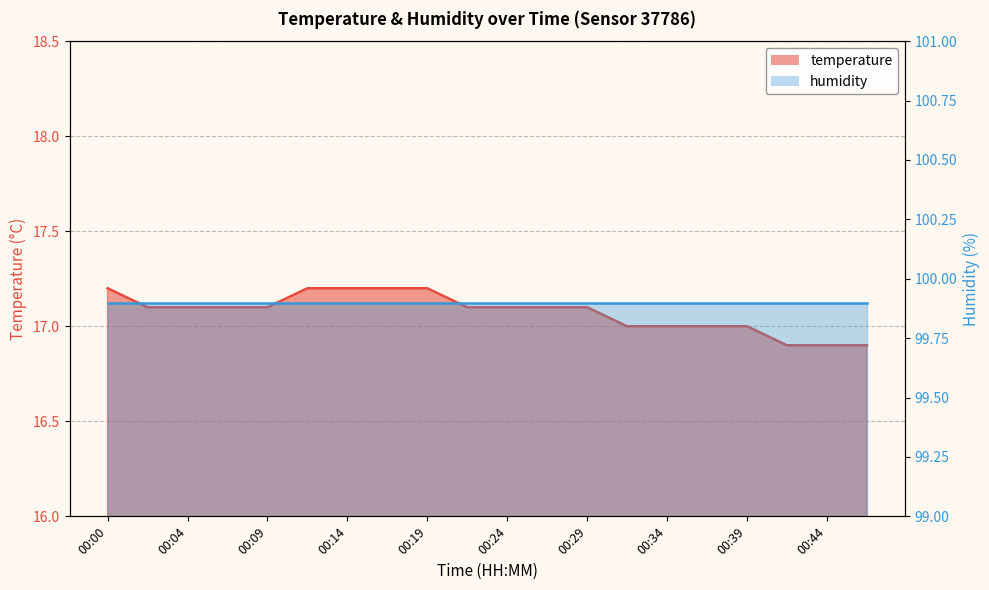

What is the ratio of the value at 00:22 to the value at 00:19?

1.0